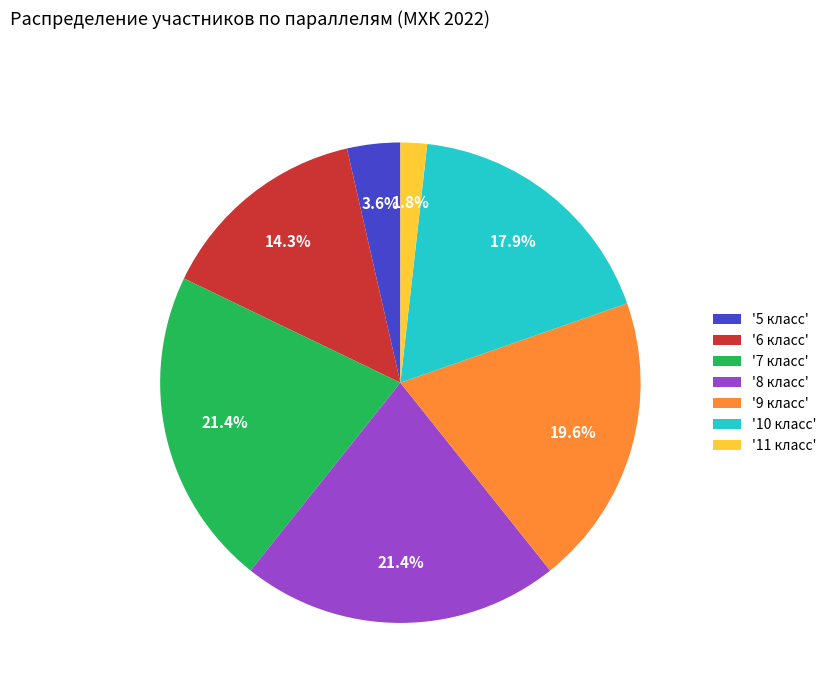

Which category has the smallest portion of the pie?

'11 класс'